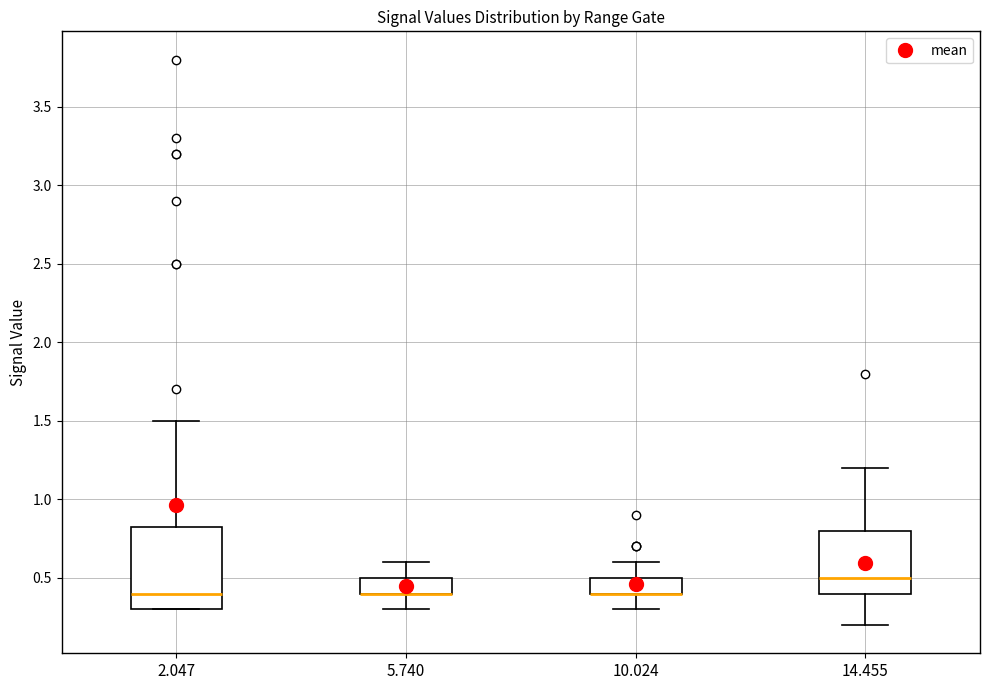

Reading left to right, transcribe this box plot: for each box, give where its median line is, the range the box spans, and where its two whiskers end, as read against the y-axis. The values are not printed on the chart, so give them approximately, as read against the axis.

2.047: median 0.40, box 0.30 to 0.85, whiskers 0.30 to 1.50
5.740: median 0.40 (drawn on the box's lower edge), box 0.40 to 0.50, whiskers 0.30 to 0.60
10.024: median 0.40 (drawn on the box's lower edge), box 0.40 to 0.50, whiskers 0.30 to 0.60
14.455: median 0.50, box 0.40 to 0.80, whiskers 0.20 to 1.20